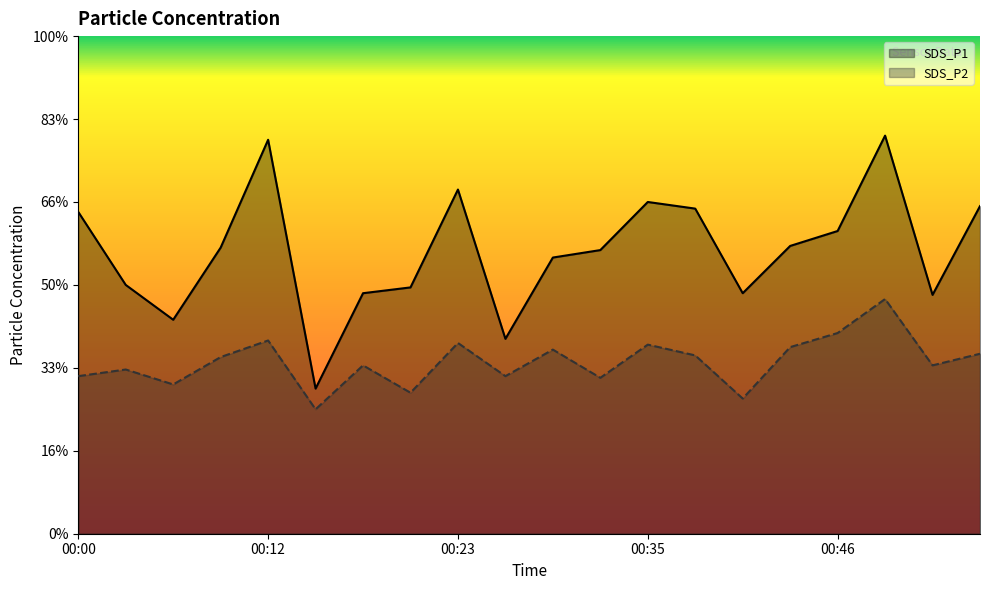

True or false: SDS_P1 and SDS_P2 intersect in this chart.

False